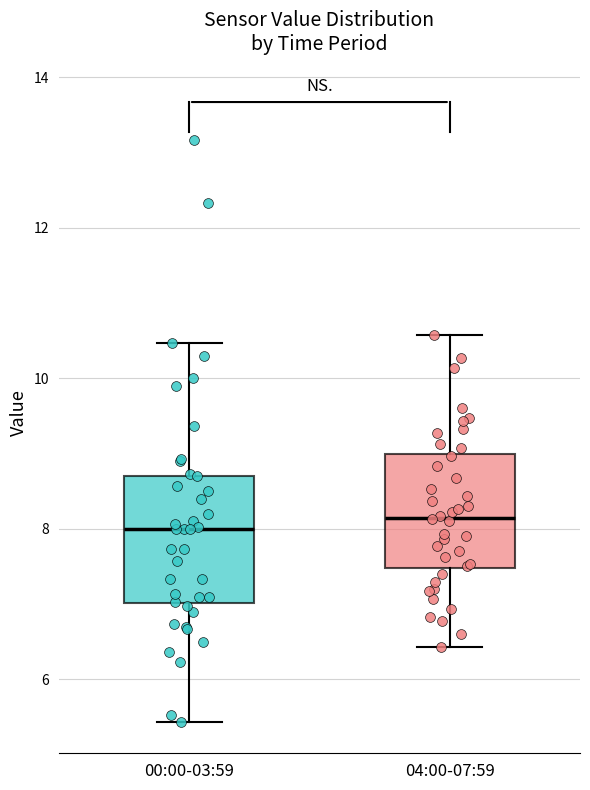

Reading left to right, read every box against the y-axis: the position of its median line, the range the box covers, and the ends of its whiskers. The values are not printed on the chart, so give them approximately, as read against the axis.

00:00-03:59: median 8.0, box 7.0 to 8.8, whiskers 5.4 to 10.4
04:00-07:59: median 8.2, box 7.4 to 9.0, whiskers 6.4 to 10.6